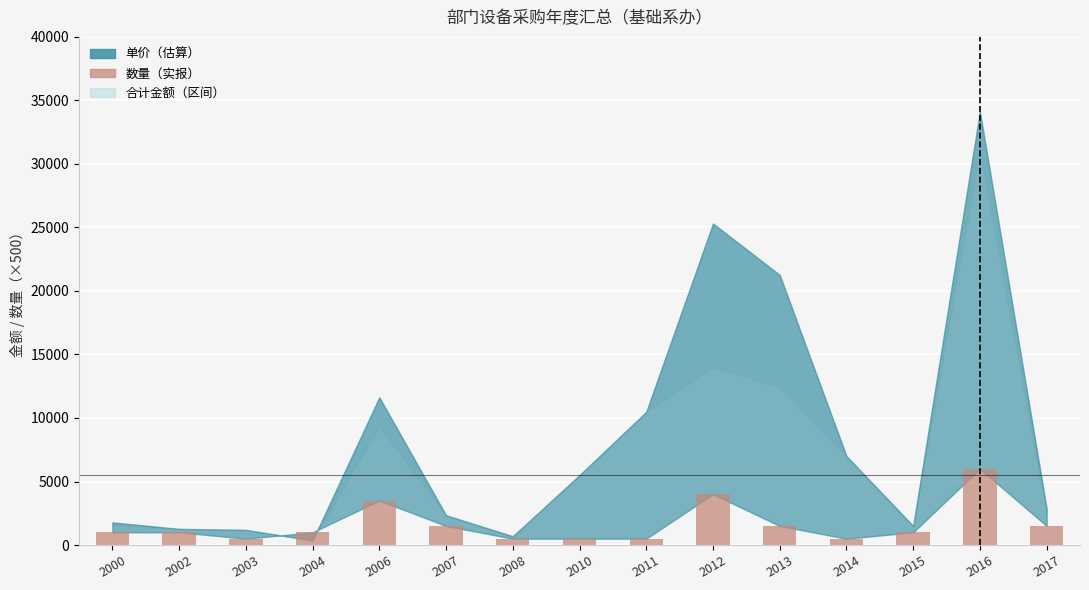

What is the sum of the values at 2010 and 2003?

1000